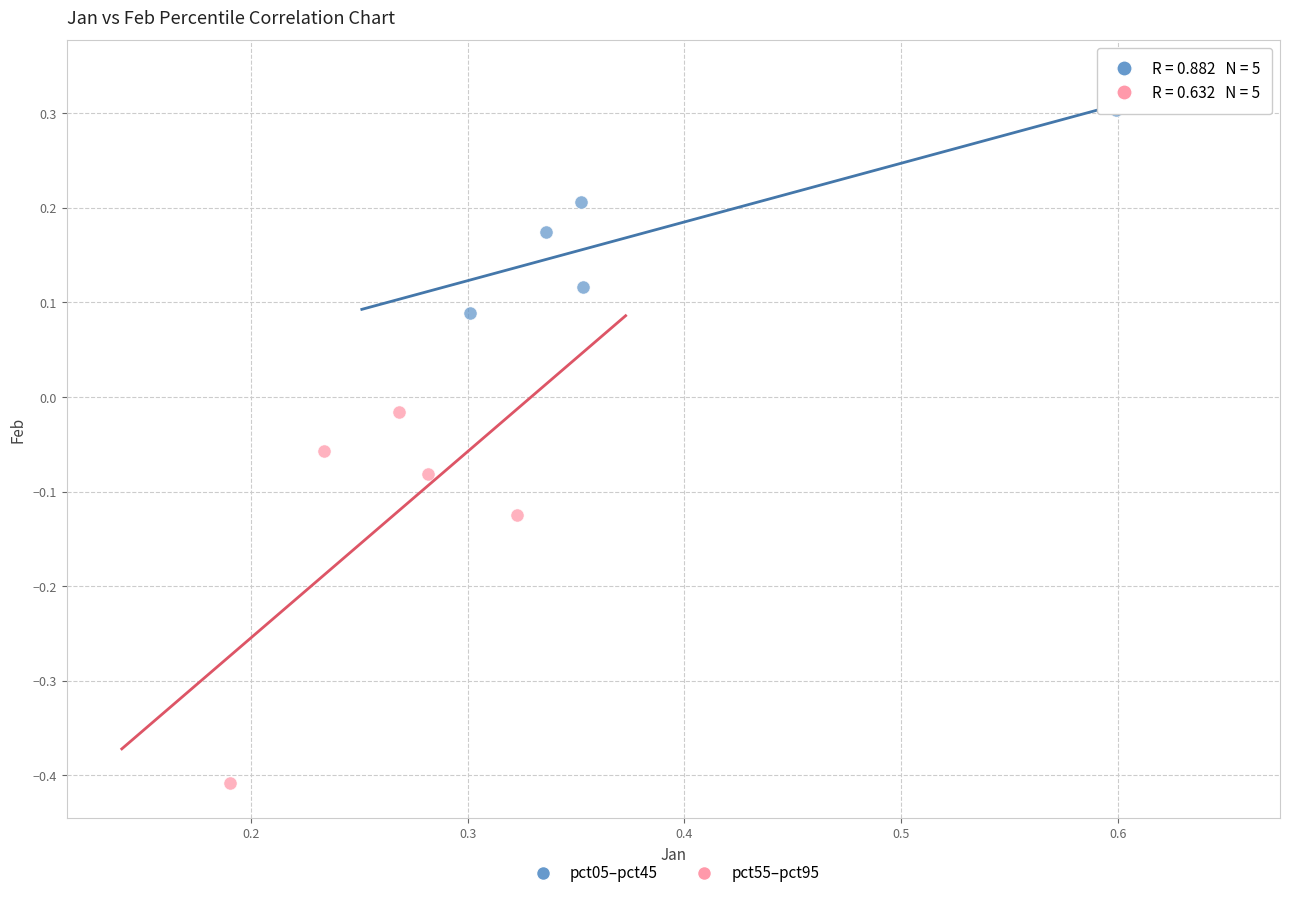

Which series contains the highest Y value?

pct05–pct45